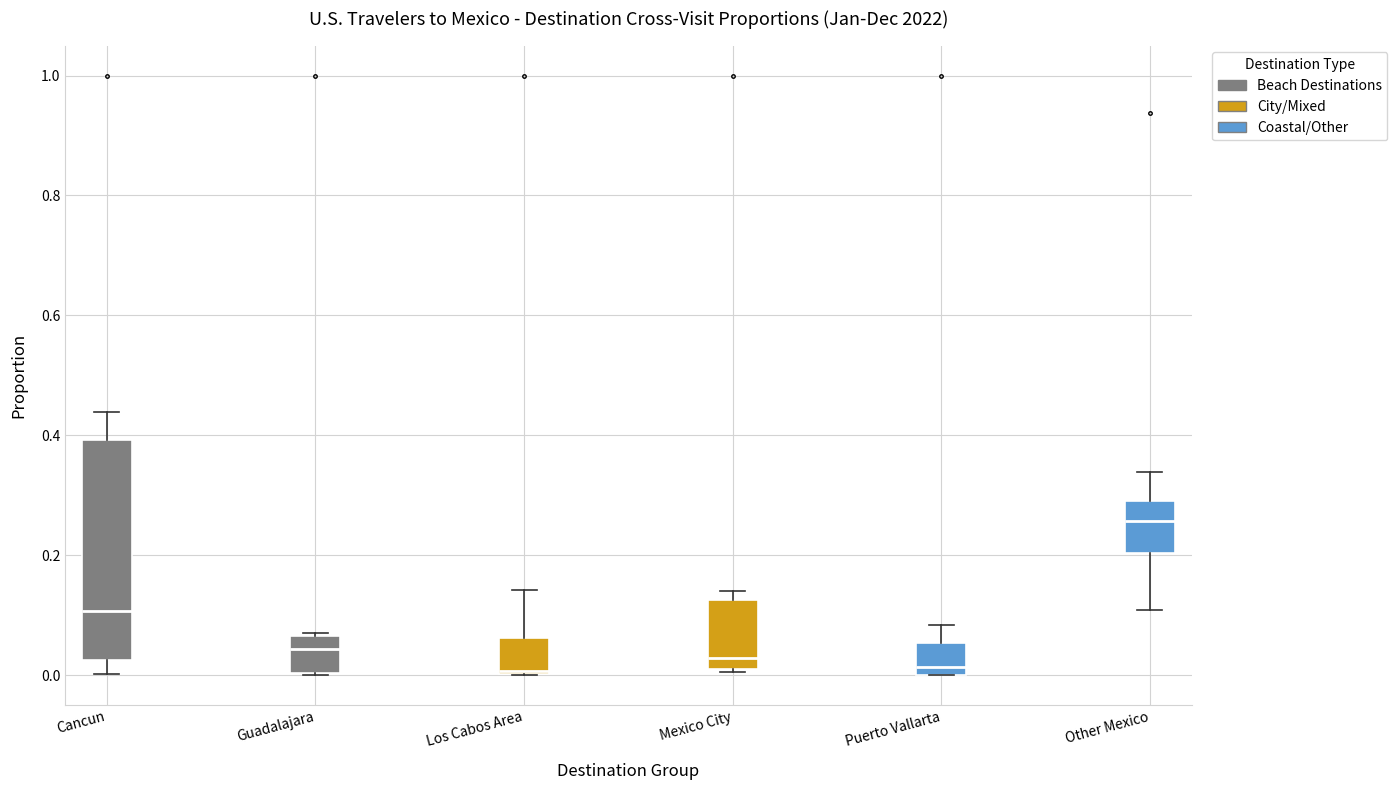

Which box's median line is the highest?

Other Mexico